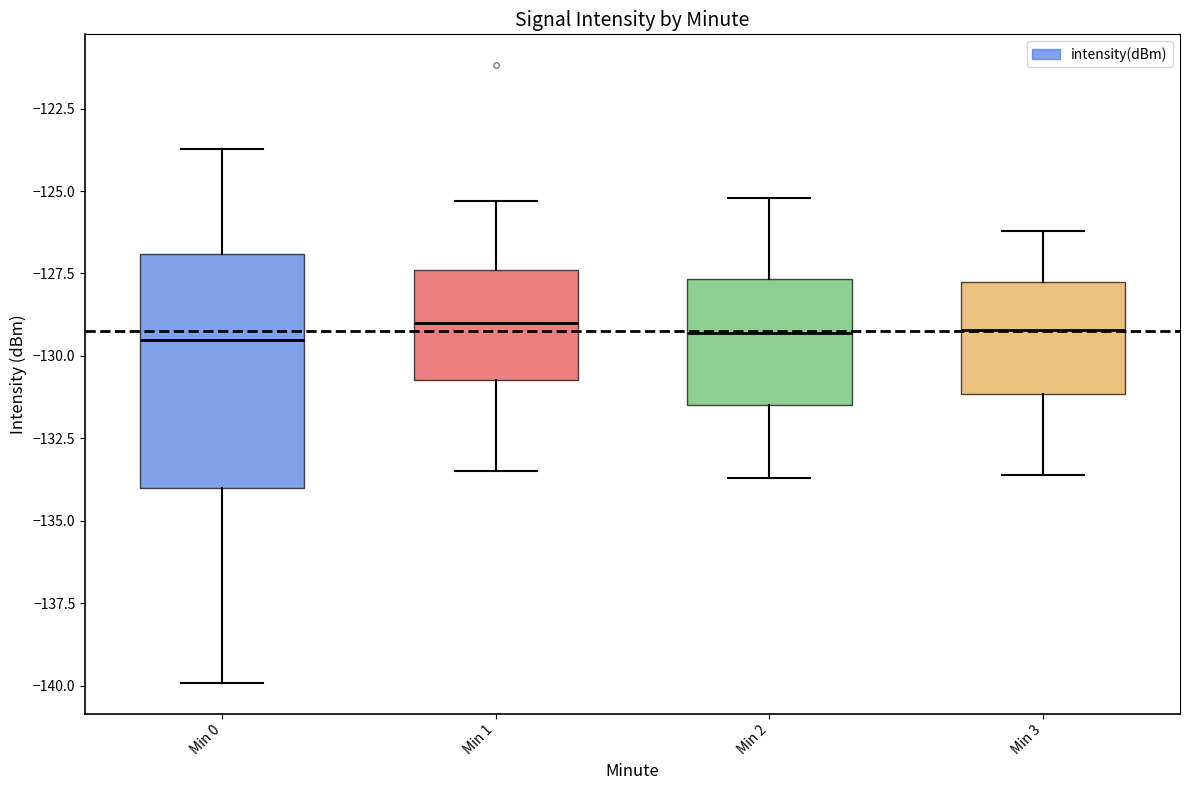

Reading left to right, read every box against the y-axis: the position of its median line, the range the box covers, and the ends of its whiskers. The values are not printed on the chart, so give them approximately, as read against the axis.

Min 0: median -129.5, box -134.0 to -127.0, whiskers -140.0 to -123.5
Min 1: median -129.0, box -130.5 to -127.5, whiskers -133.5 to -125.5
Min 2: median -129.5, box -131.5 to -127.5, whiskers -133.5 to -125.0
Min 3: median -129.0, box -131.0 to -127.5, whiskers -133.5 to -126.0